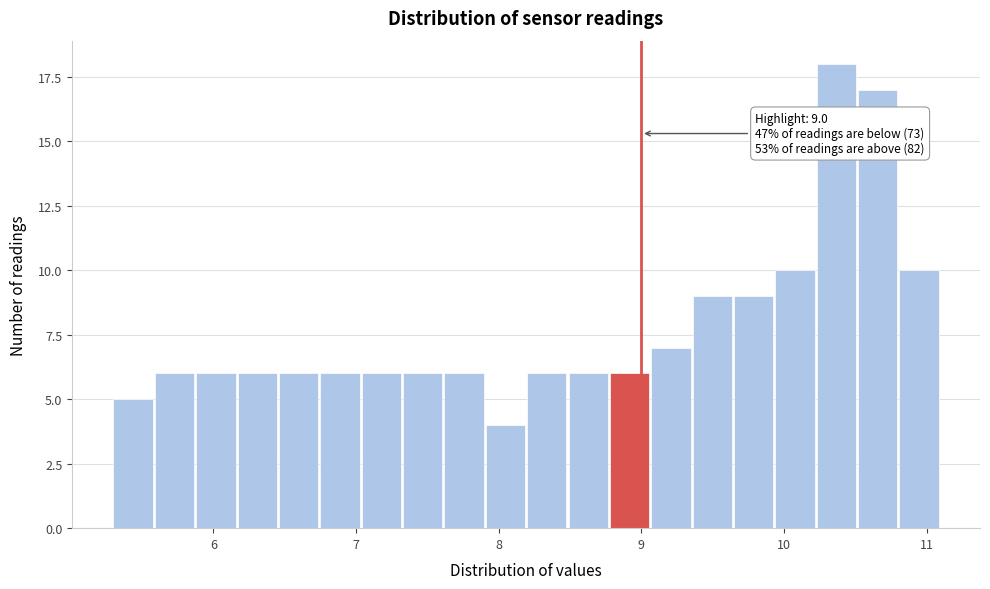

Read against the x-axis, roughly where is the centre of the tallest bar?

10.4